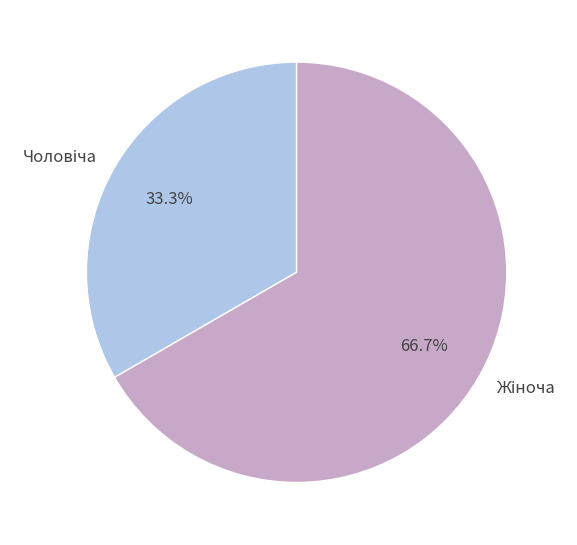

How many slices are in this pie chart?

2